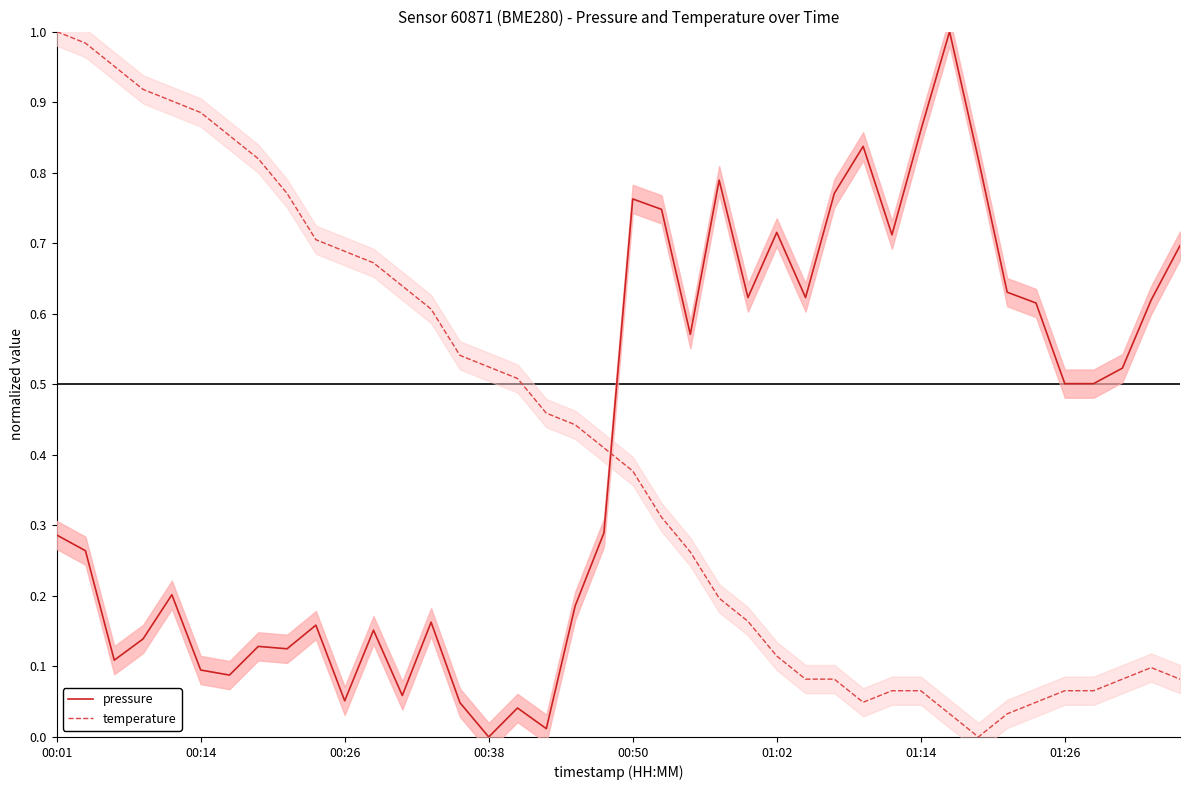

How many series are shown in this chart?

2